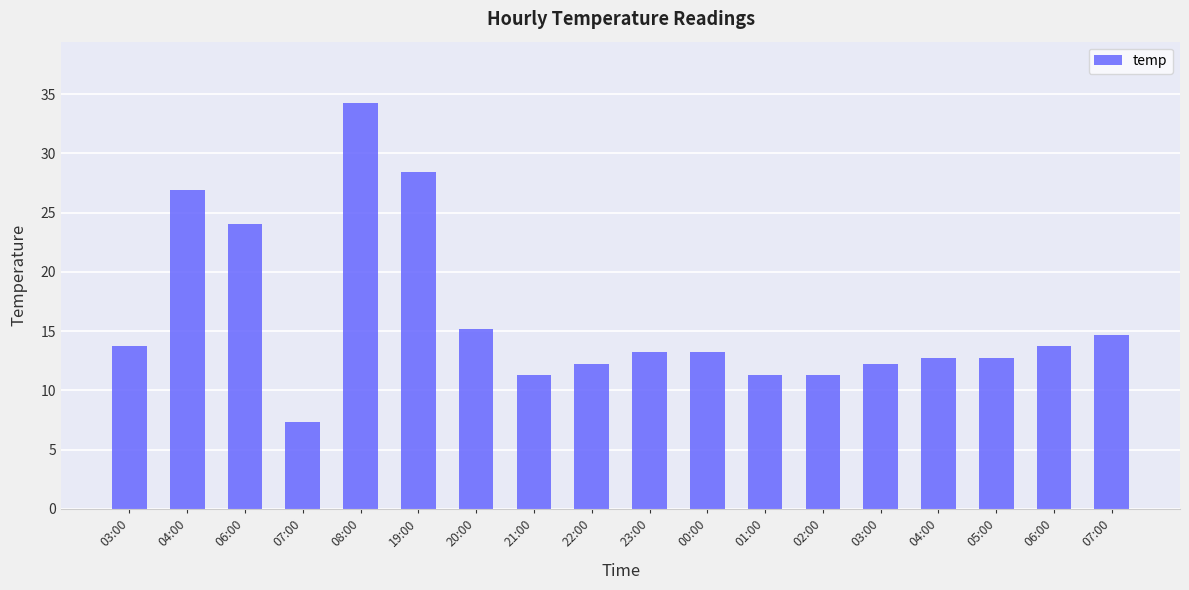

The value at 03:00 is 7.7. True or false?

False